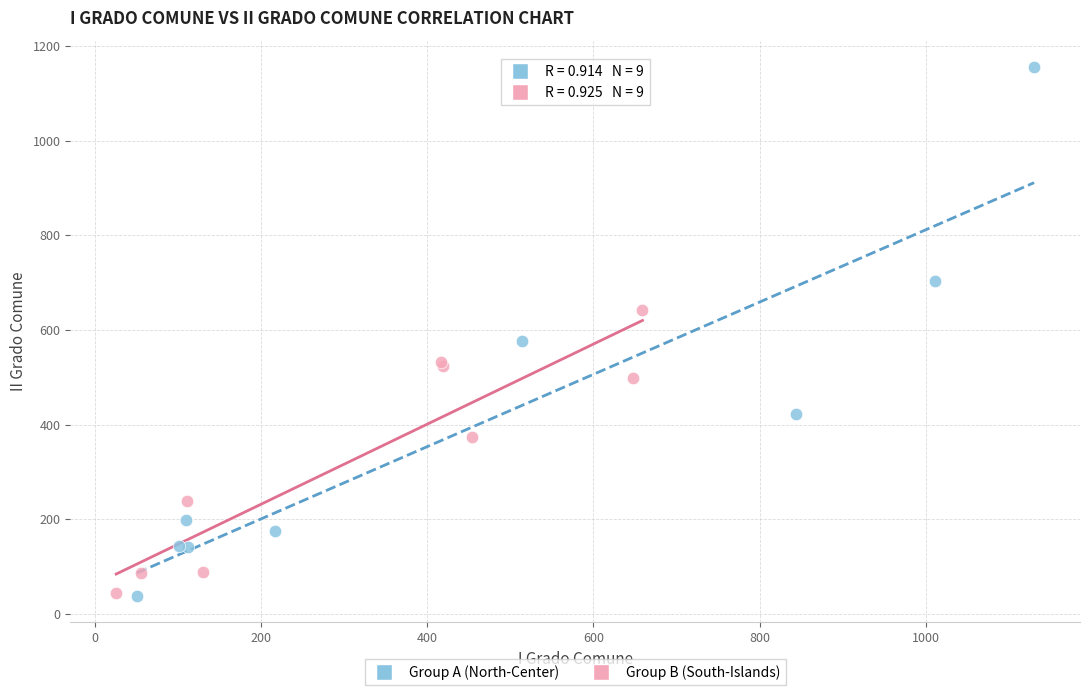

Which series has the widest spread of Y values?

Group A (North-Center)